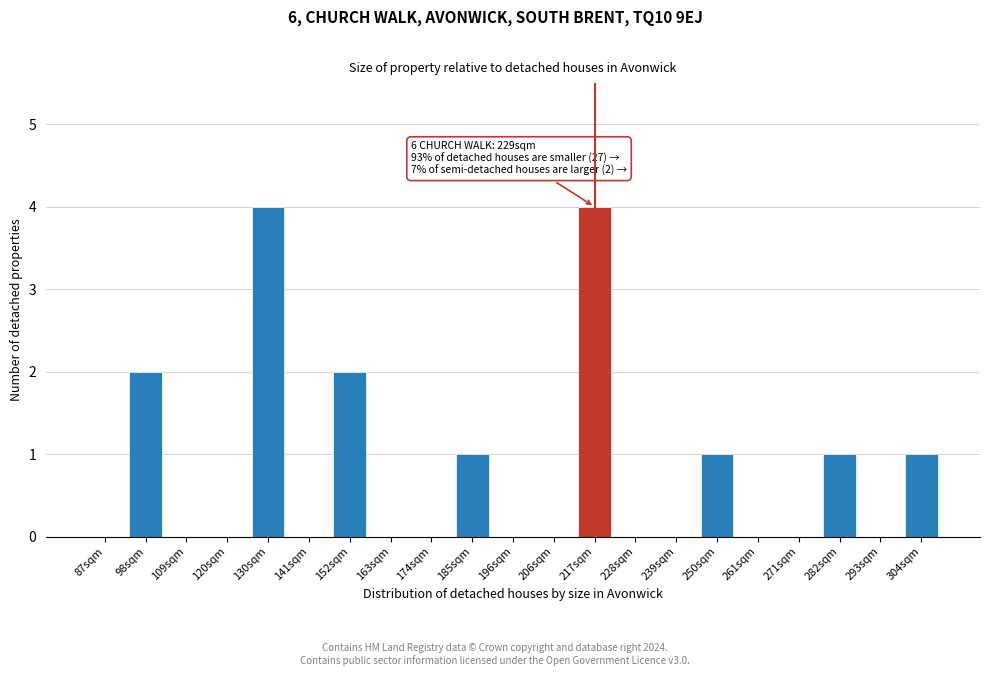

Reading right to left, what are all the values shown in this chart?

304sqm=1	293sqm=0	282sqm=1	271sqm=0	261sqm=0	250sqm=1	239sqm=0	228sqm=0	217sqm=4	206sqm=0	196sqm=0	185sqm=1	174sqm=0	163sqm=0	152sqm=2	141sqm=0	130sqm=4	120sqm=0	109sqm=0	98sqm=2	87sqm=0